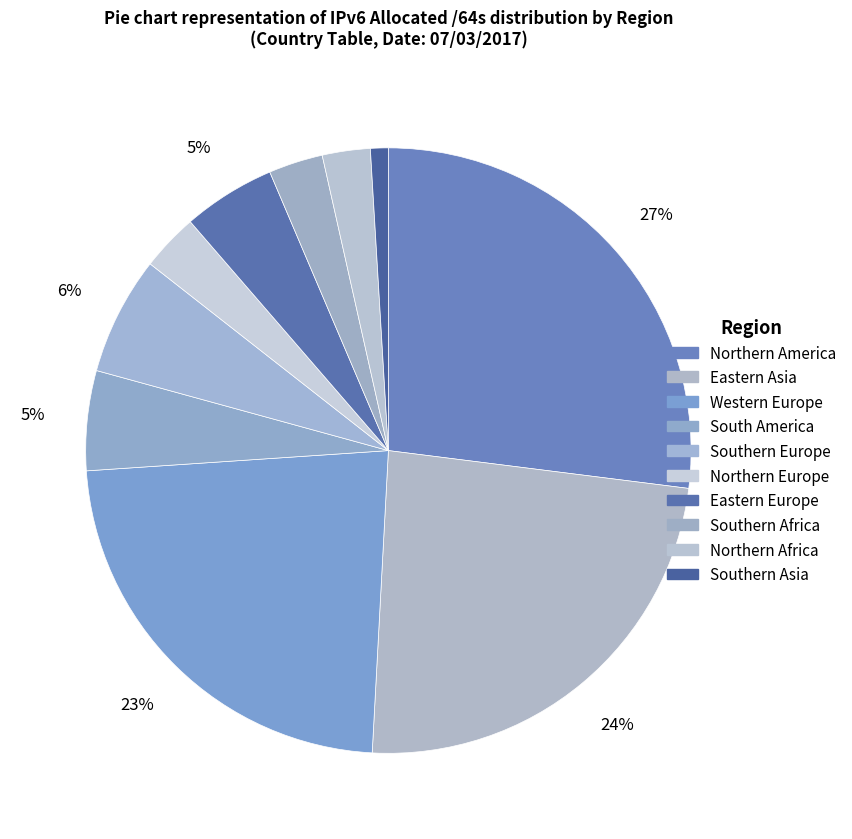

How much of the chart is everything except South America?

94.7%